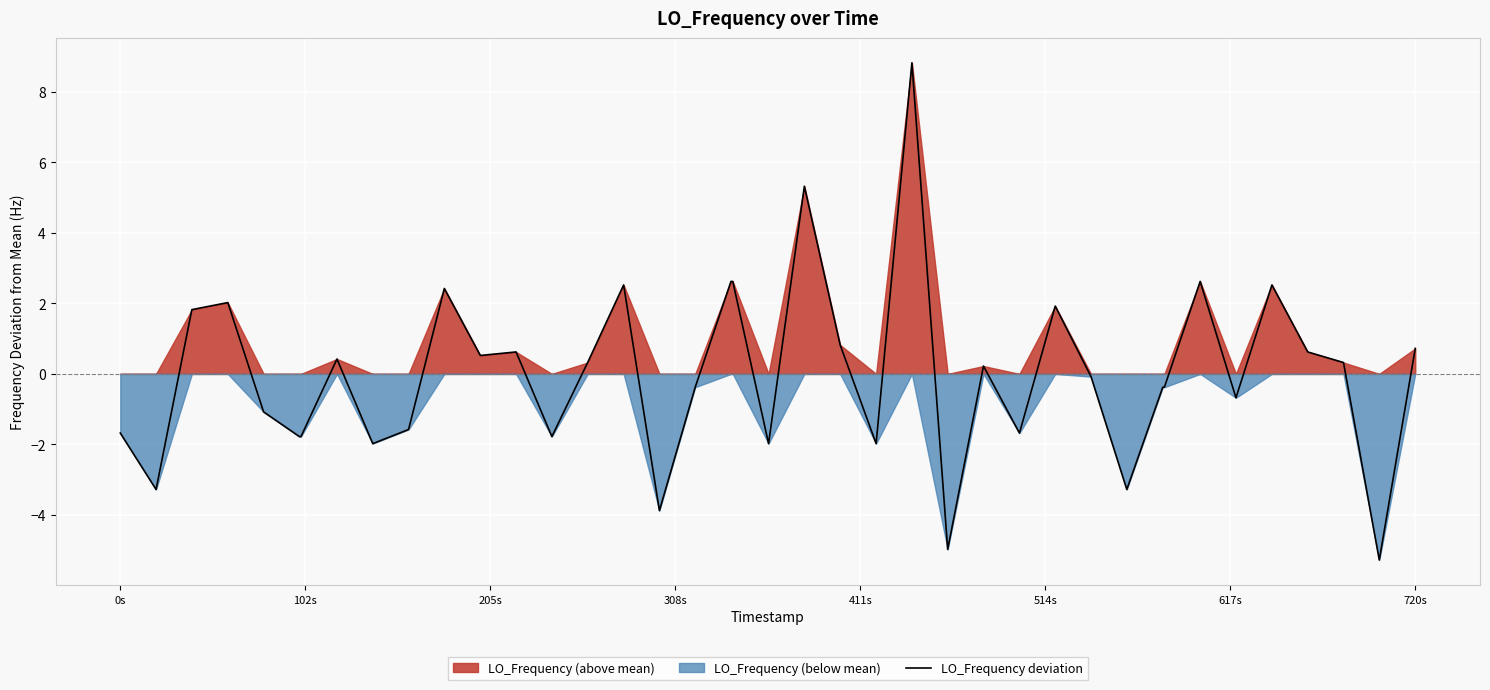

What is the smallest value displayed?

-5.3